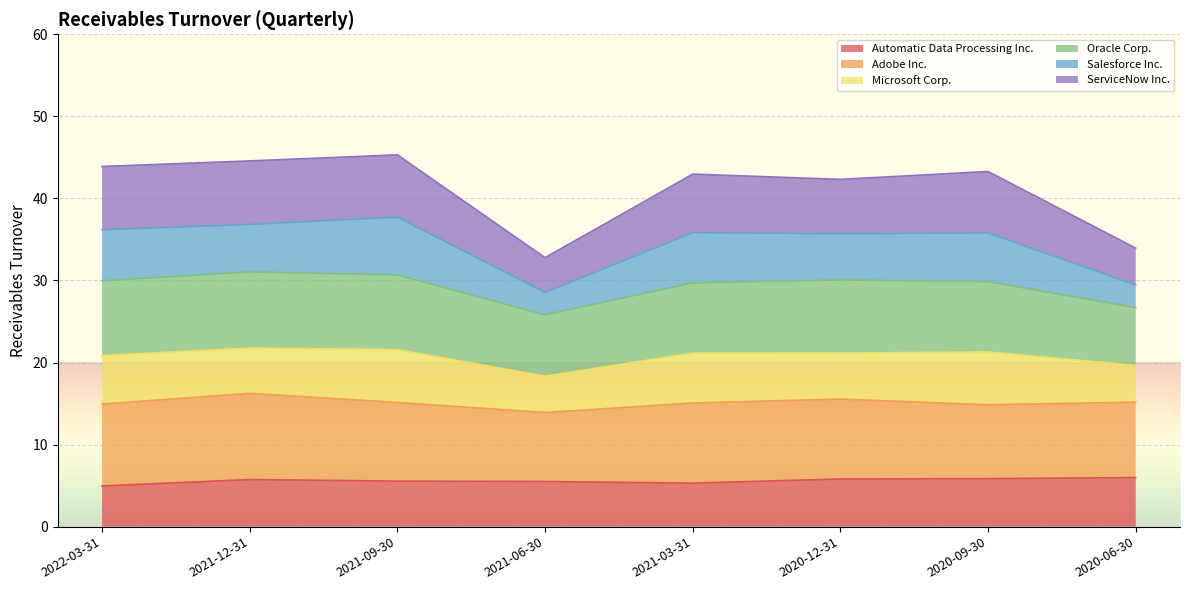

What is the value of the Automatic Data Processing Inc. point at the 1st from the left?

5.0